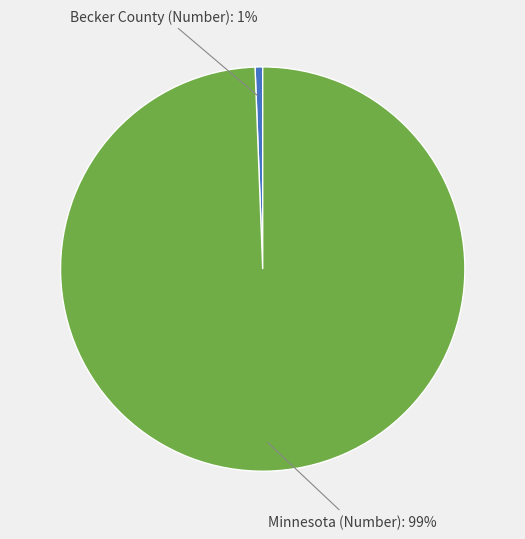

Does Becker County (Number) account for over 50% of the chart?

No